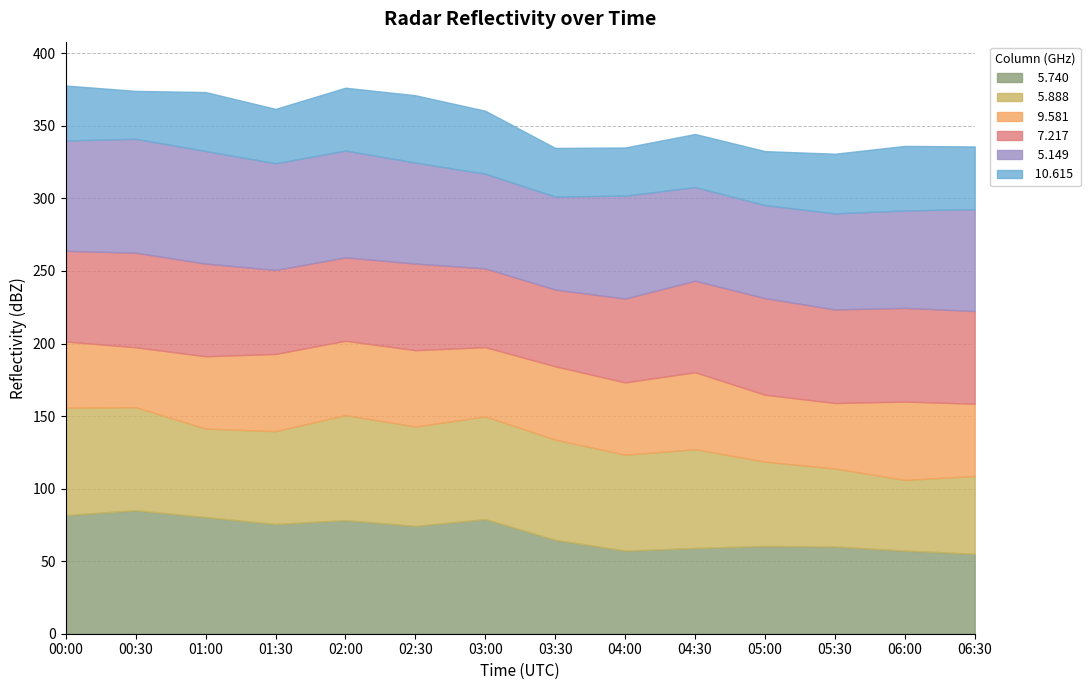

How many values in the   5.888 series exceed 68?

7